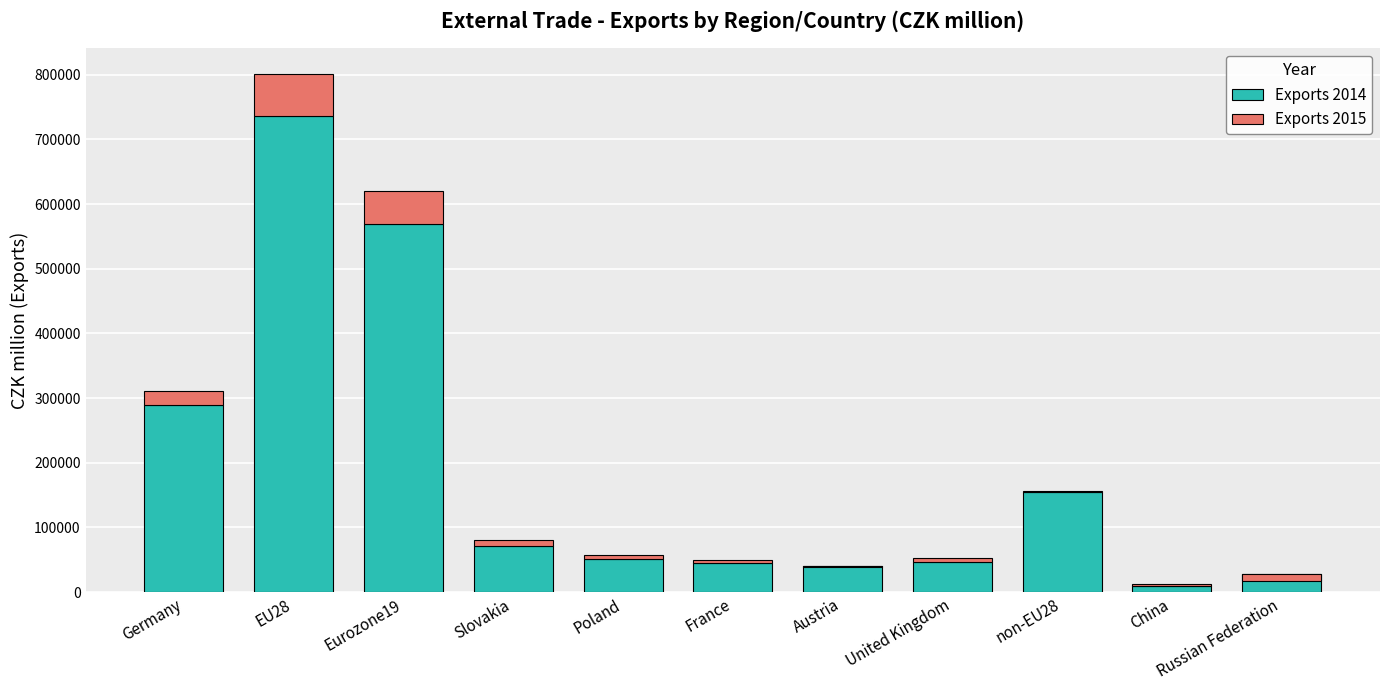

How many bars are there in total?

22